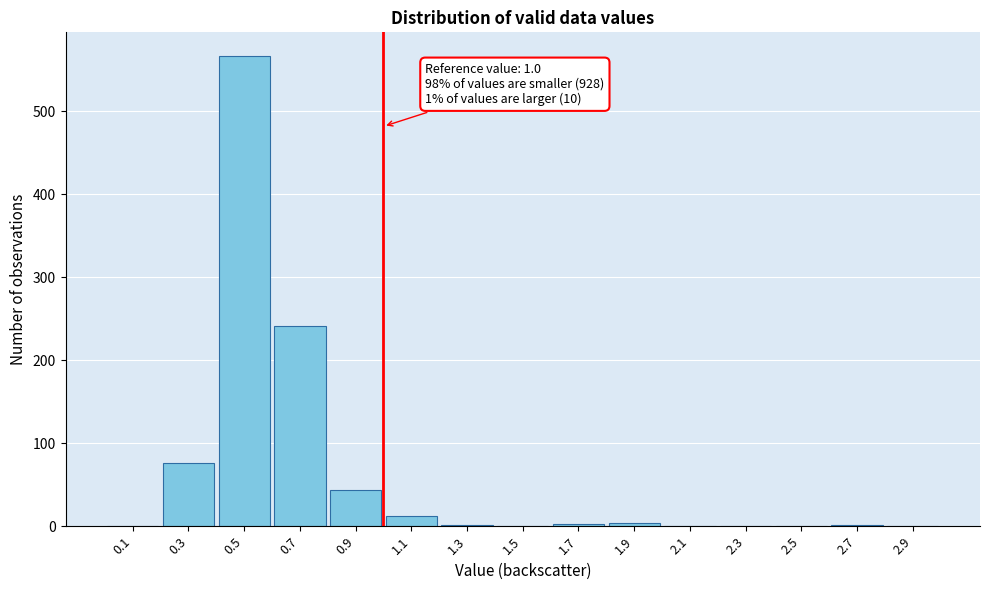

Over which range of the x-axis is the bar tallest?

0.4 to 0.6